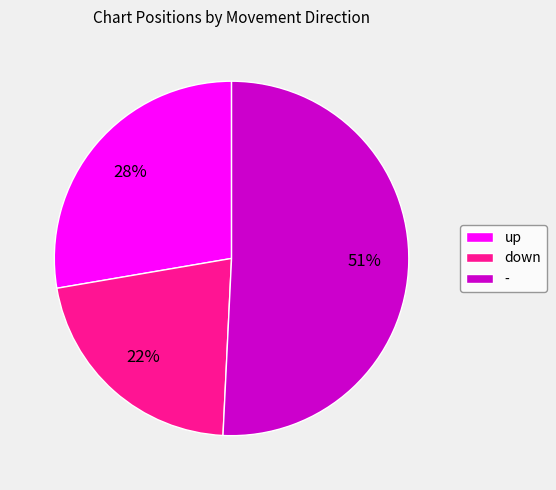

Between up and -, which is larger?

-